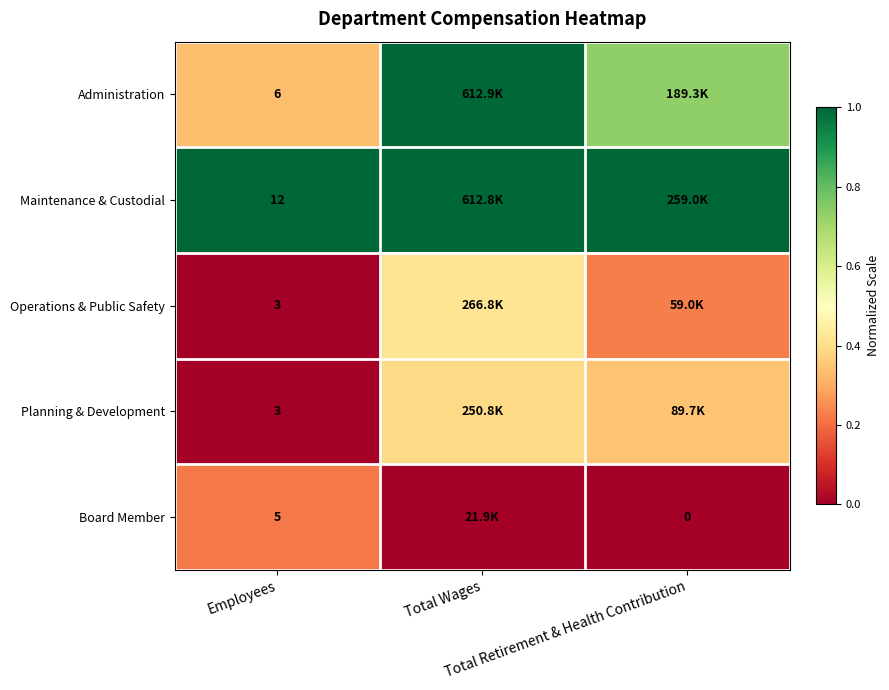

How many series are shown in this chart?

5